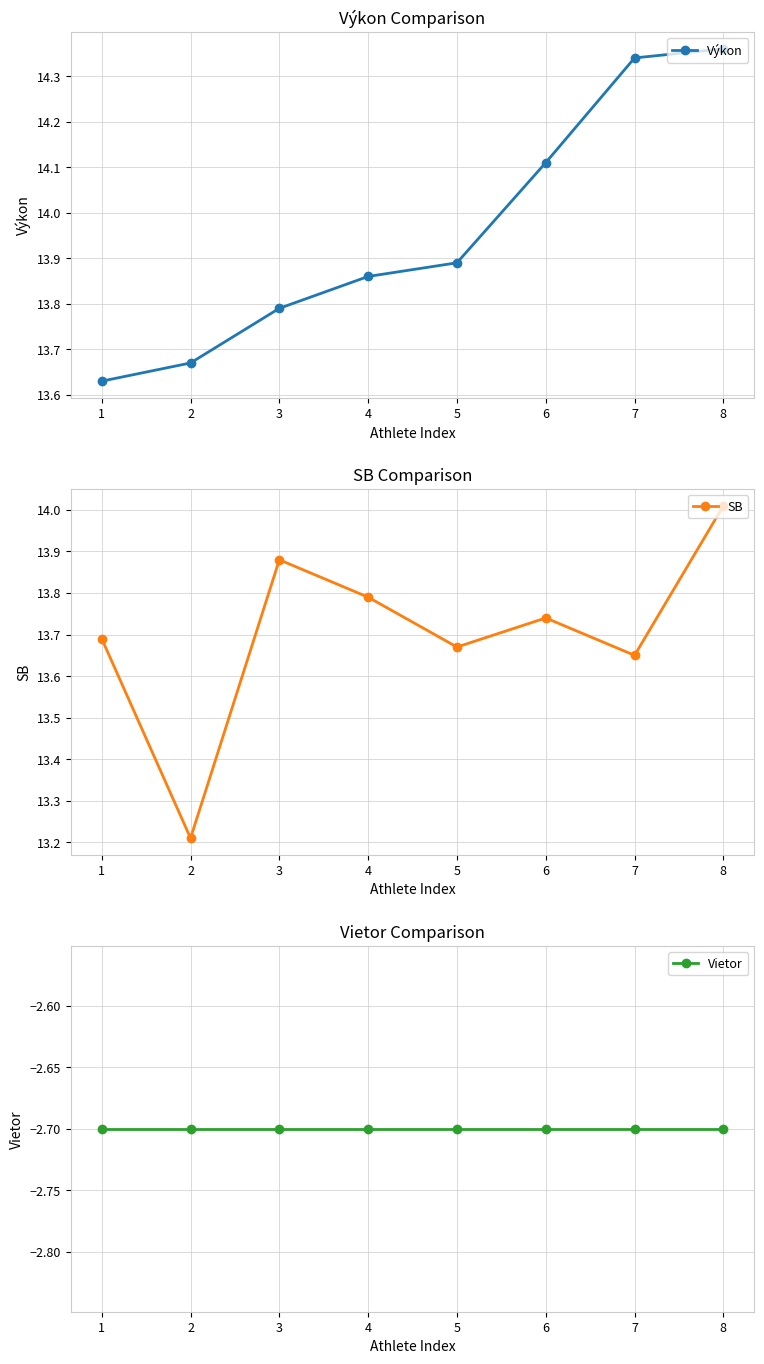

At which category is the sum across all series the highest?

8